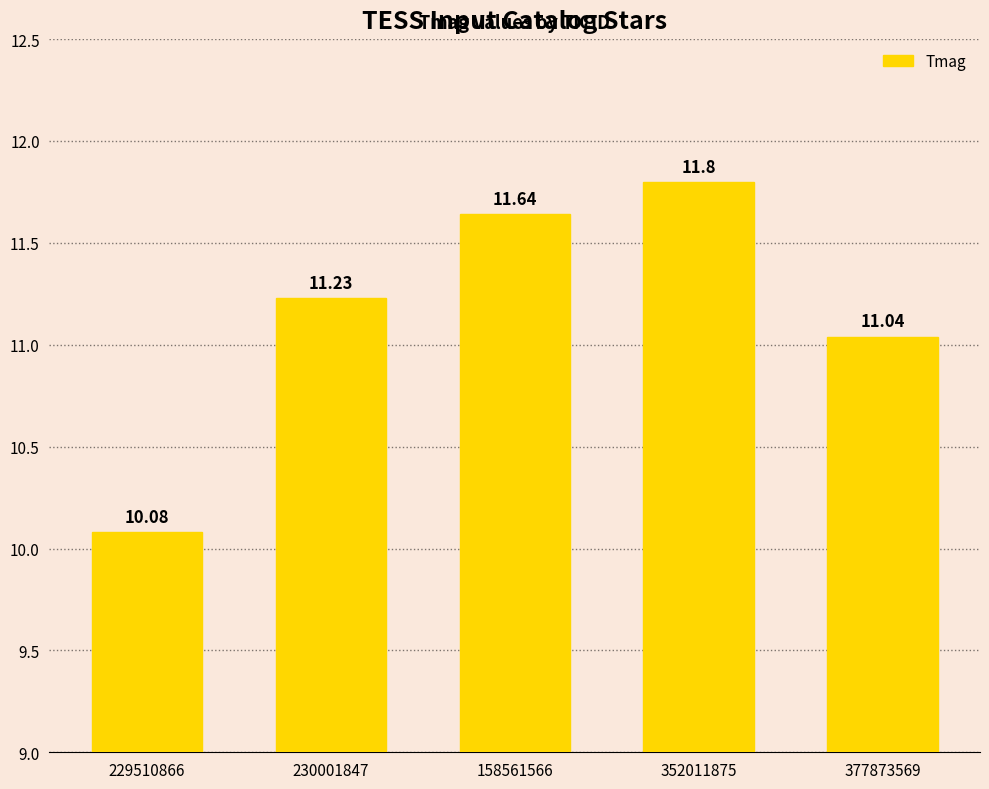

What is the sum of the values at 158561566 and 229510866?

21.7